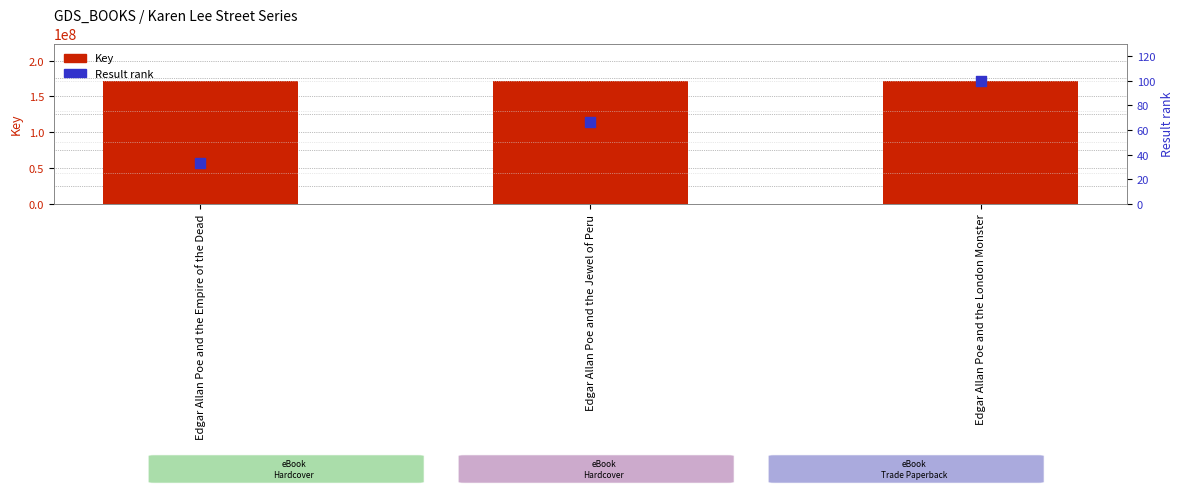

Which series has the largest total across all categories?

Key